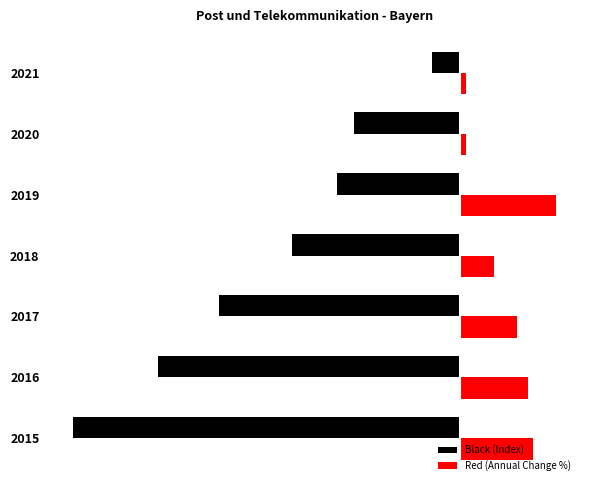

What are all the series names shown in the legend?

Black (Index), Red (Annual Change %)